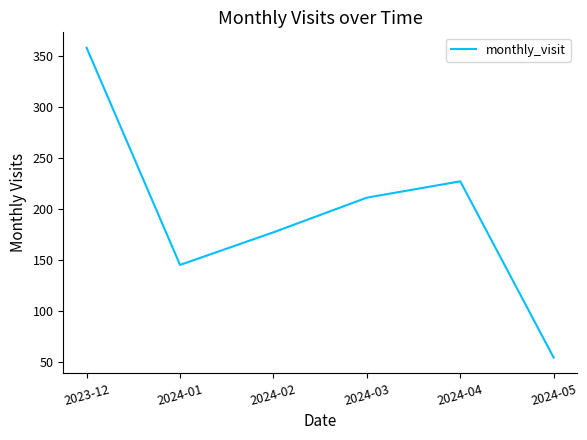

Reading right to left, extract all data points from this chart.

2024-05=54	2024-04=227	2024-03=211	2024-02=177	2024-01=145	2023-12=358